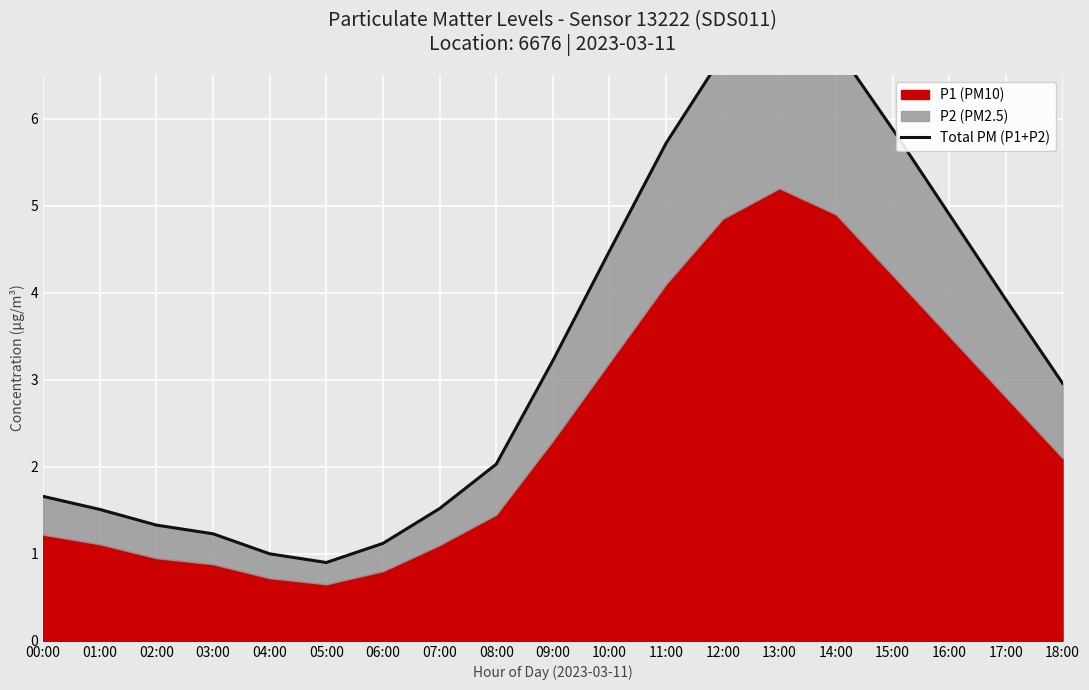

What is the sum of all values?

64.2